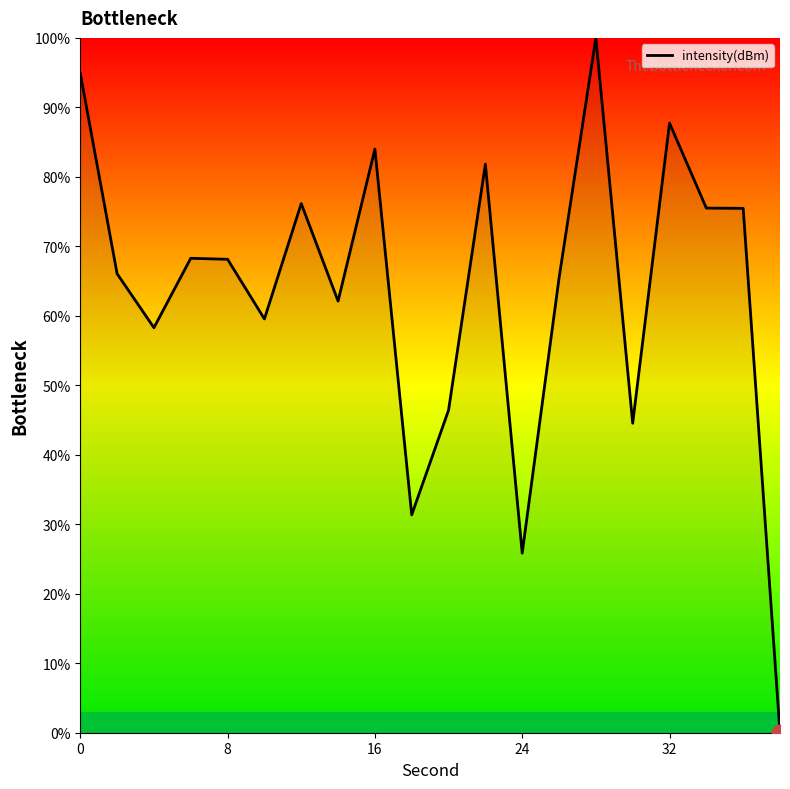

What is the greatest value displayed?

100.0